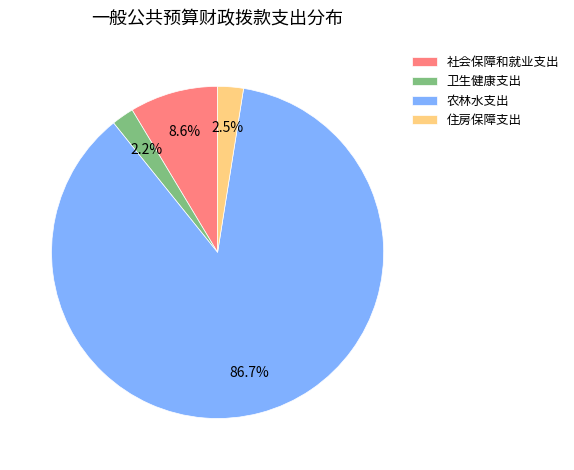

The 农林水支出 slice represents 87% of the pie. True or false?

True